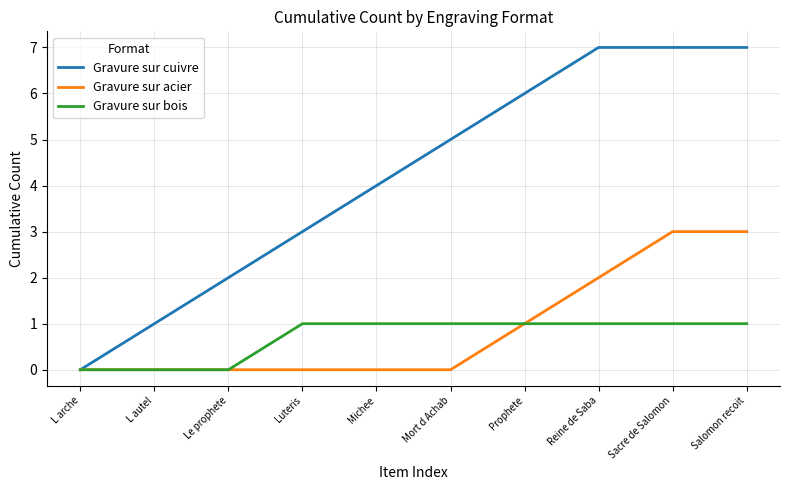

Reading left to right, transcribe all the data shown in this chart.

Gravure sur cuivre: 0	1	2	3	4	5	6	7	7	7
Gravure sur acier: 0	0	0	0	0	0	1	2	3	3
Gravure sur bois: 0	0	0	1	1	1	1	1	1	1